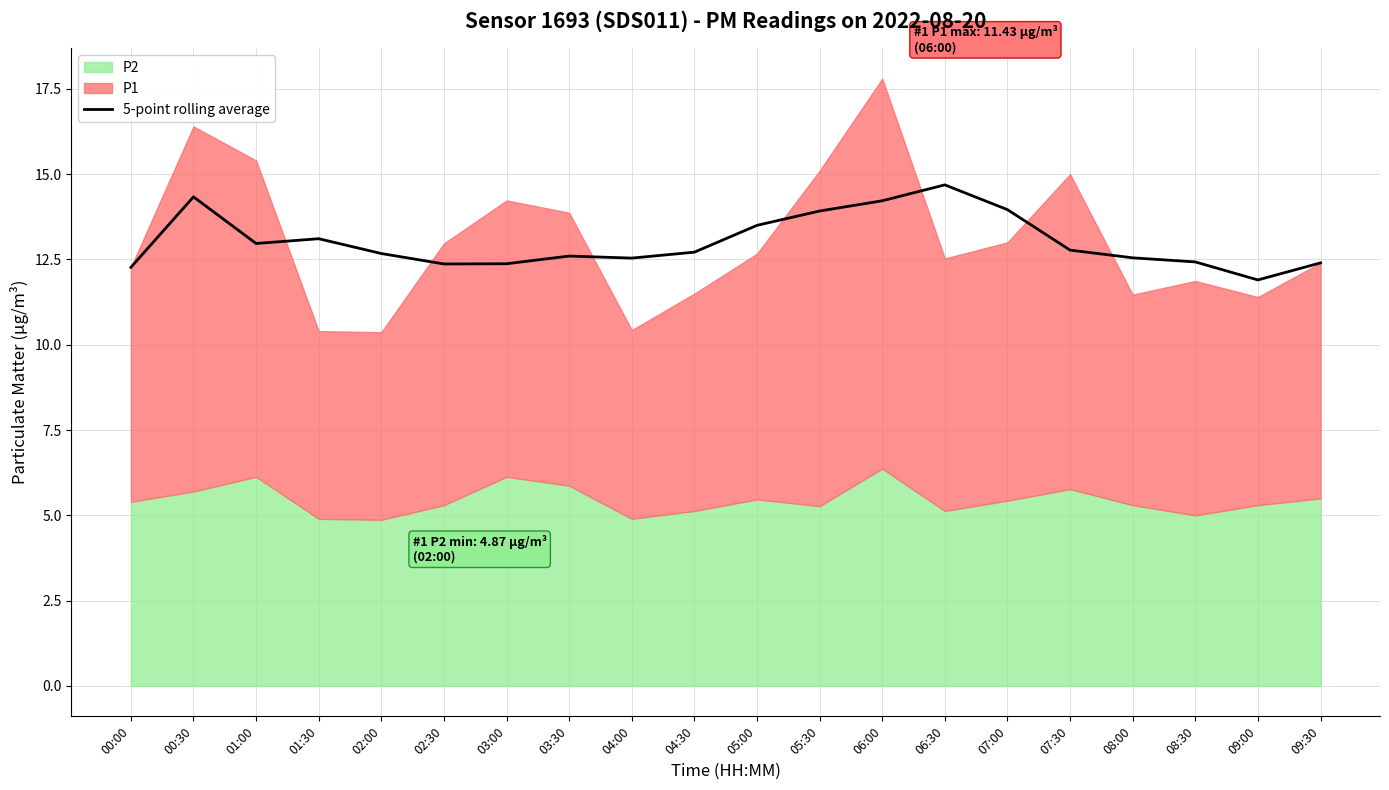

At which category does the data reach its first local valley?

01:00